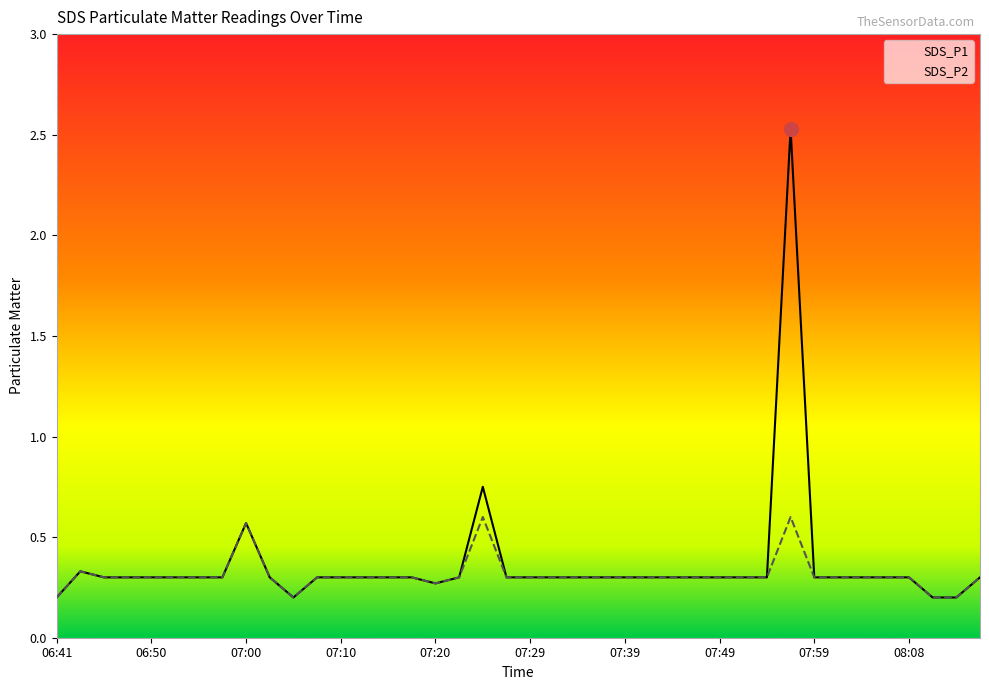

True or false: SDS_P2 and SDS_P1 cross at least once.

False